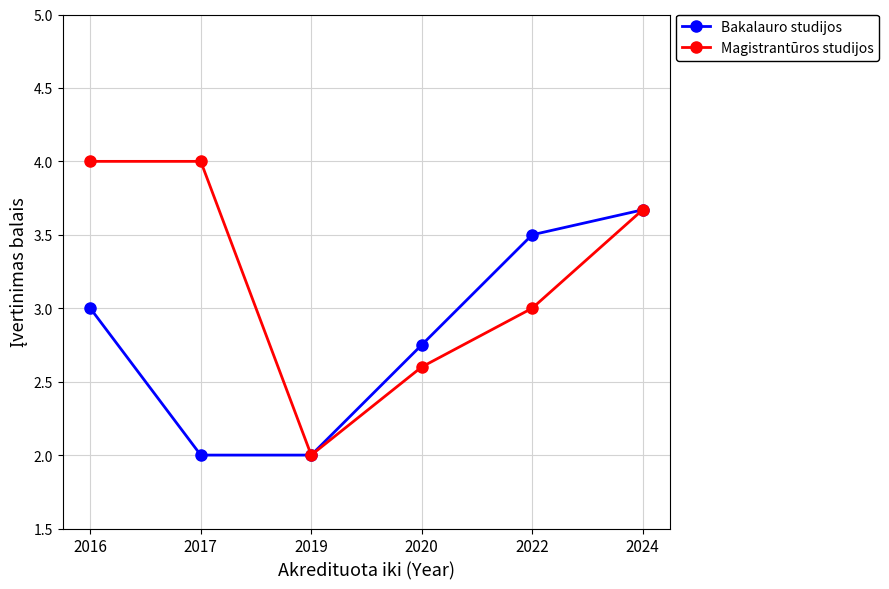

What is the difference between the Bakalauro studijos values at 2024 and 2017?

1.7